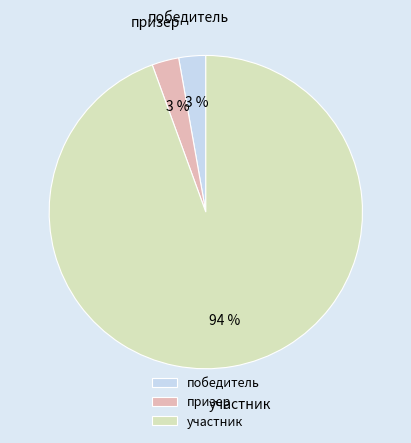

What is the majority slice?

участник